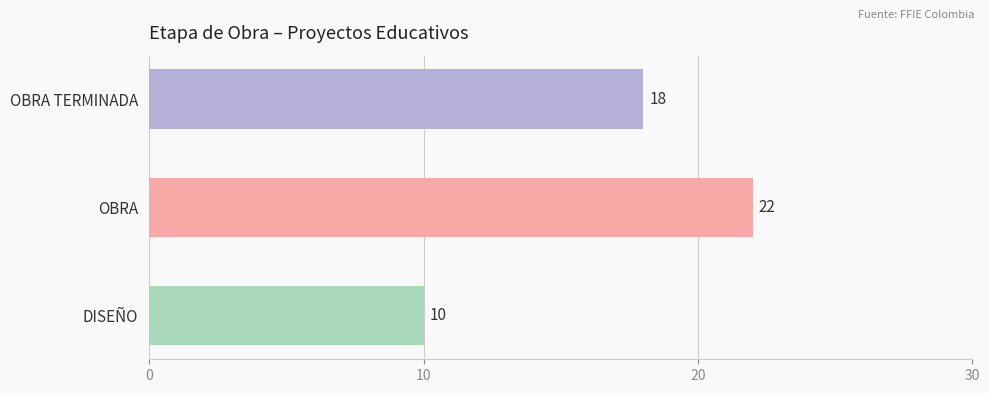

Which has a higher value, OBRA or OBRA TERMINADA?

OBRA